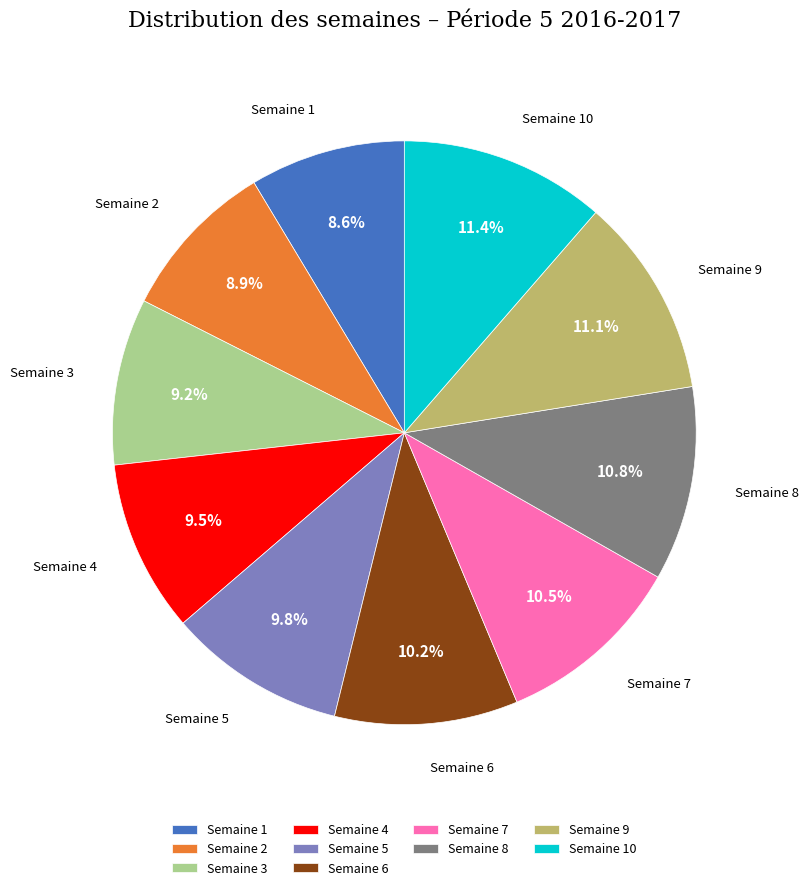

Does Semaine 4 represent more than half of the total?

No